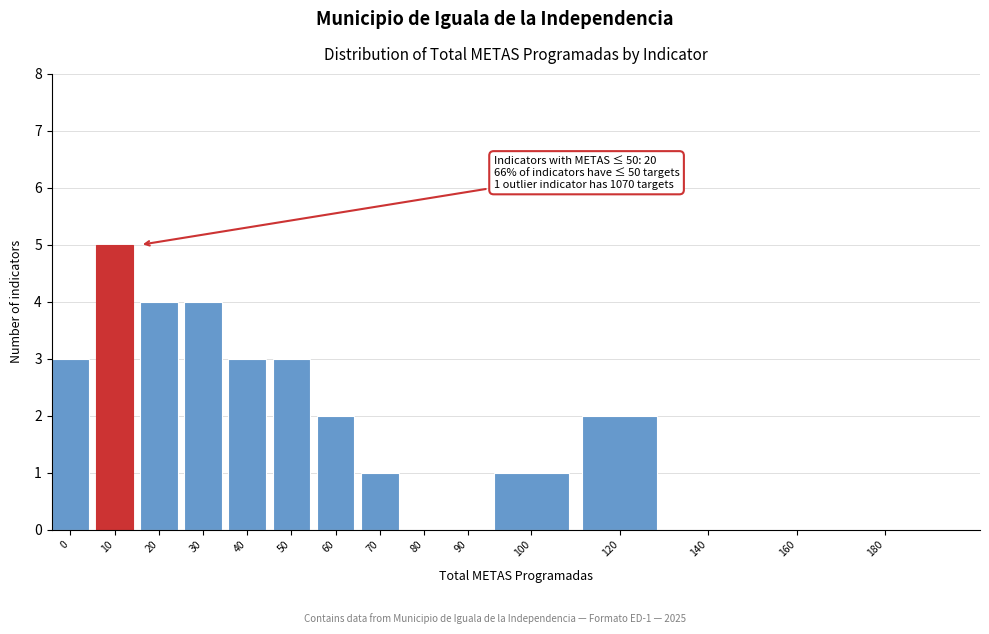

Reading right to left, extract all data points from this chart.

180=0	160=0	140=0	120=2	100=1	90=0	80=0	70=1	60=2	50=3	40=3	30=4	20=4	10=5	0=3